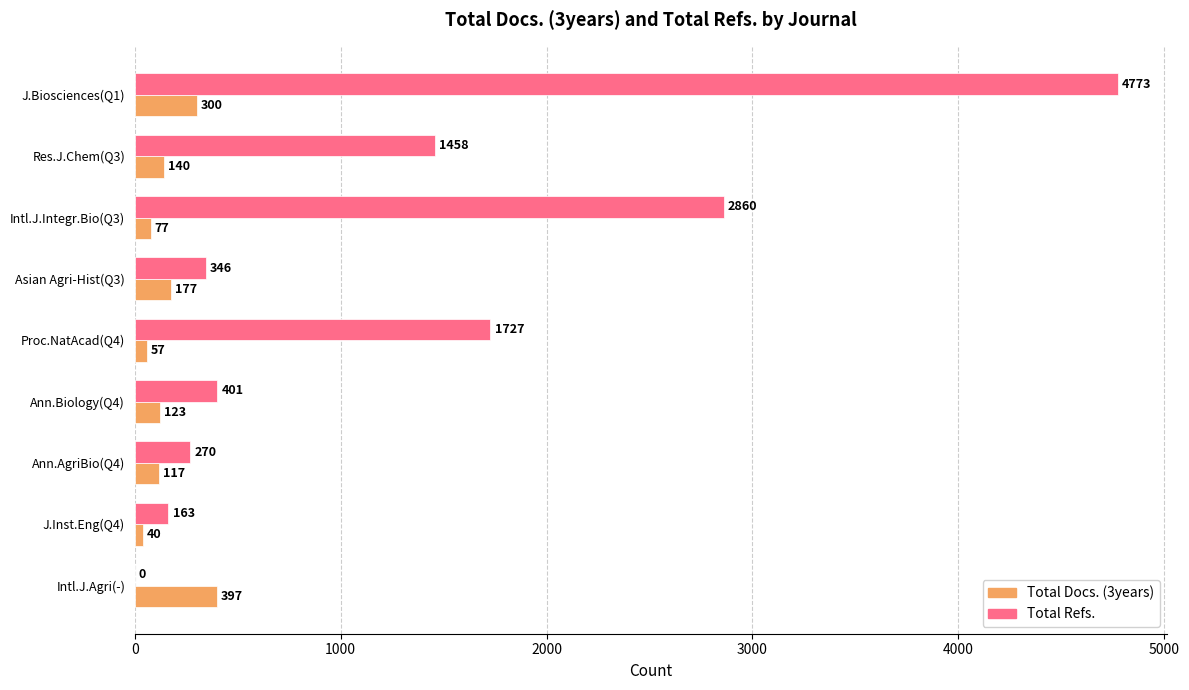

The Total Docs. (3years) series shows 77 at Intl.J.Integr.Bio(Q3). True or false?

True